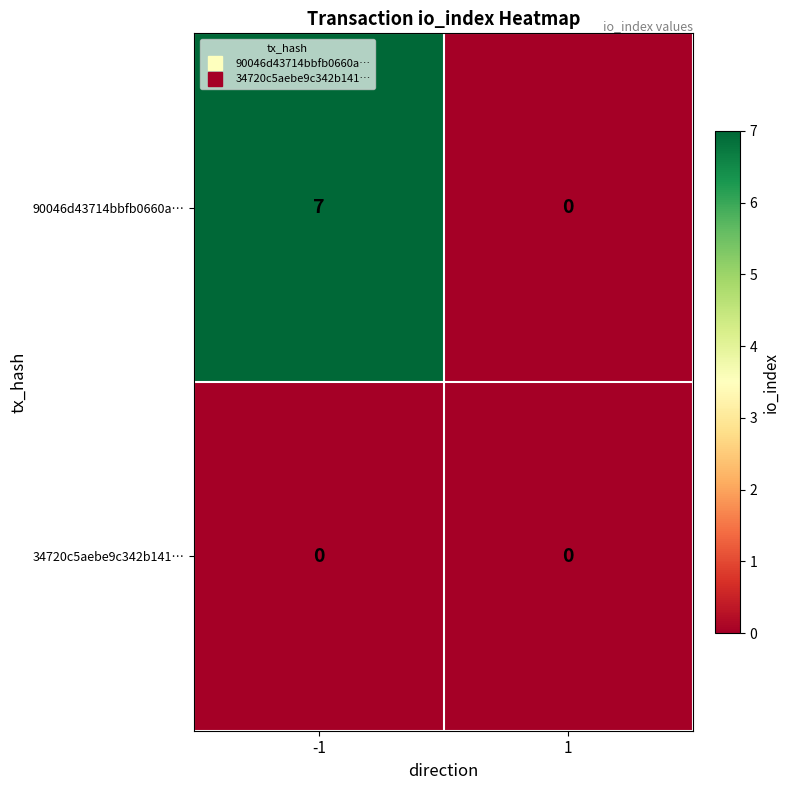

What is the difference between the 90046d43714bbfb0660a… values at -1 and 1?

7